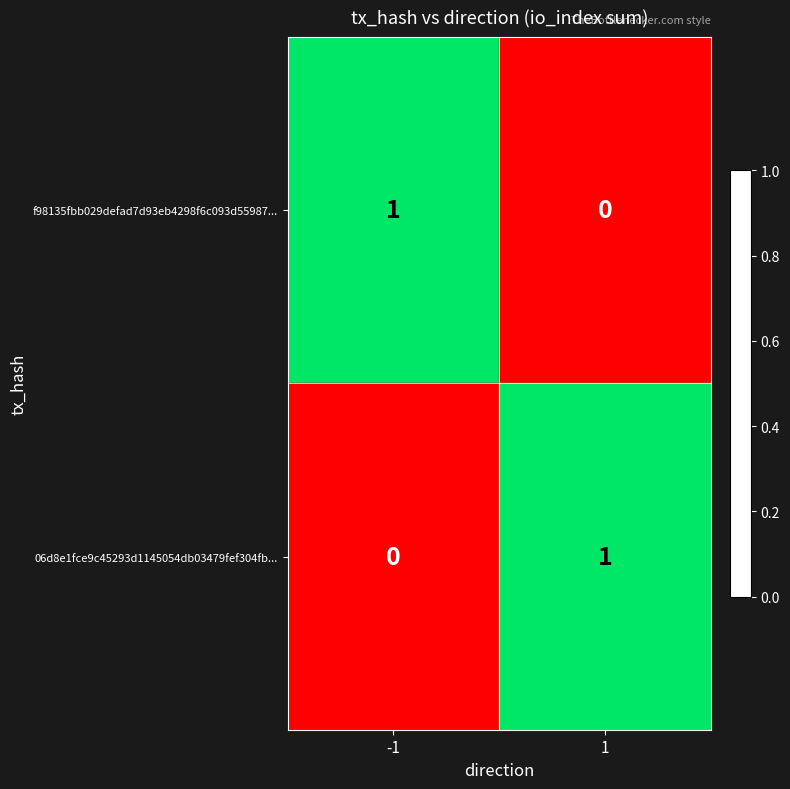

Rank the series at 1 from lowest to highest value.

f98135fbb029defad7d93eb4298f6c093d55987..., 06d8e1fce9c45293d1145054db03479fef304fb...